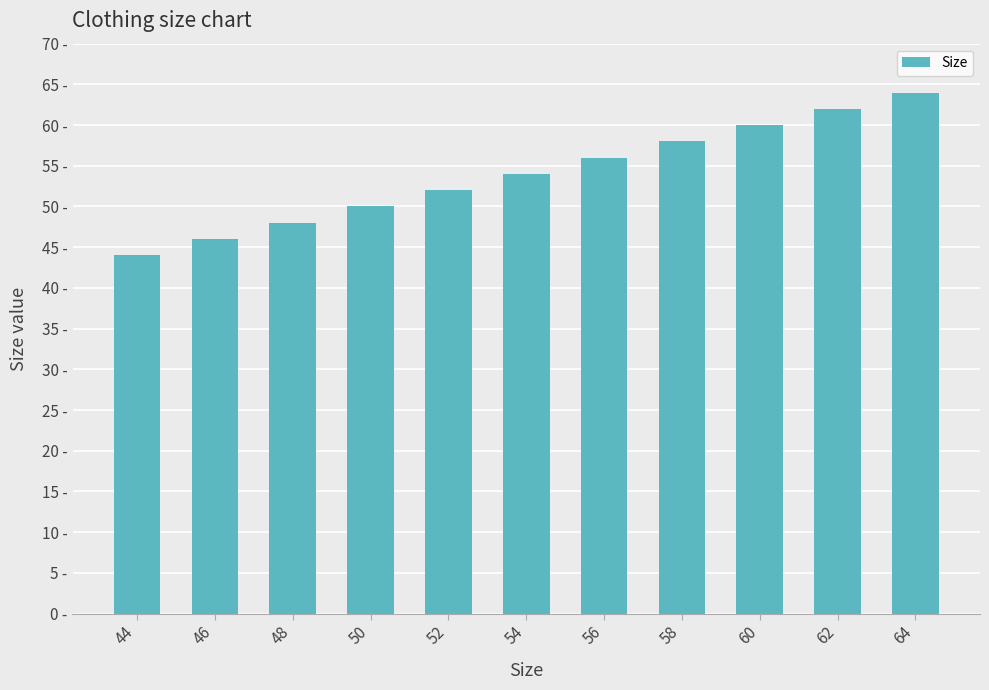

What is the value of the 10th bar from the left?

62